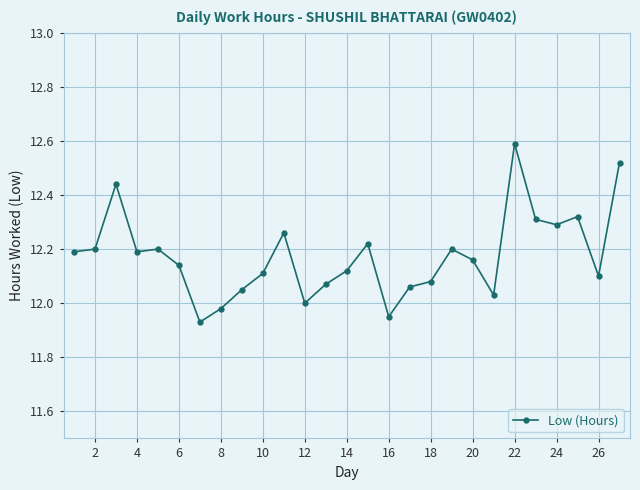

True or false: the data has more than 1 interior local peaks.

True